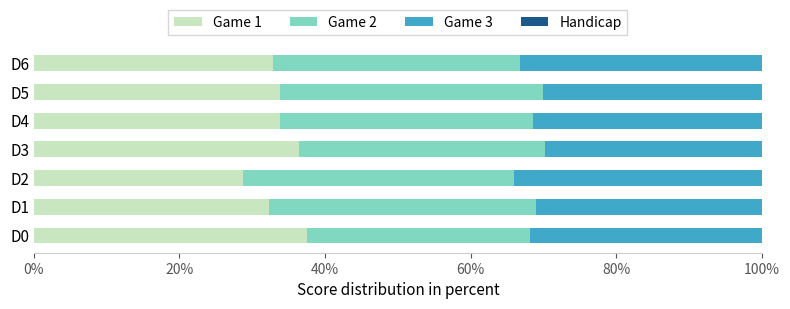

How many data points does each series have?

7